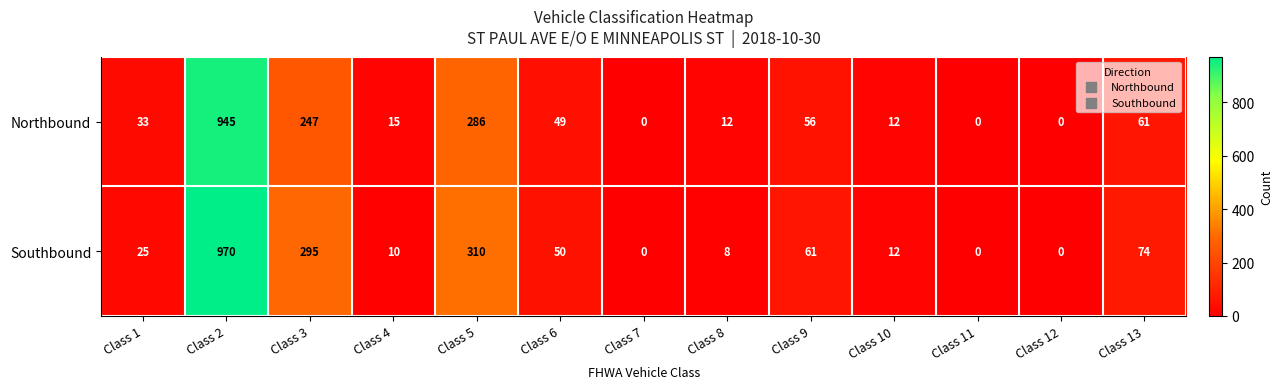

Count the number of data series in this chart.

2